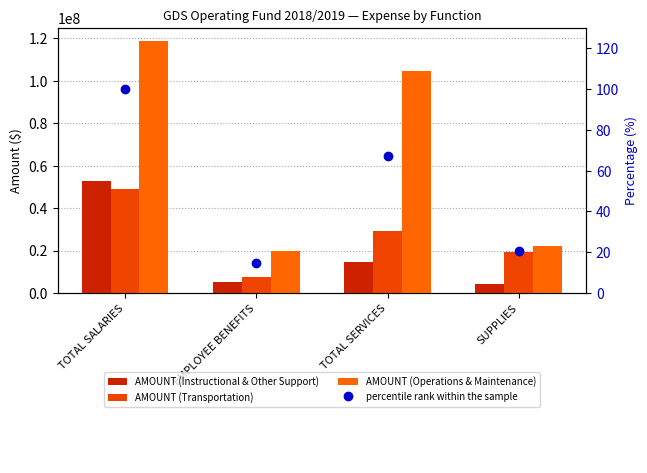

Which has a higher value, SUPPLIES or EMPLOYEE BENEFITS?

EMPLOYEE BENEFITS